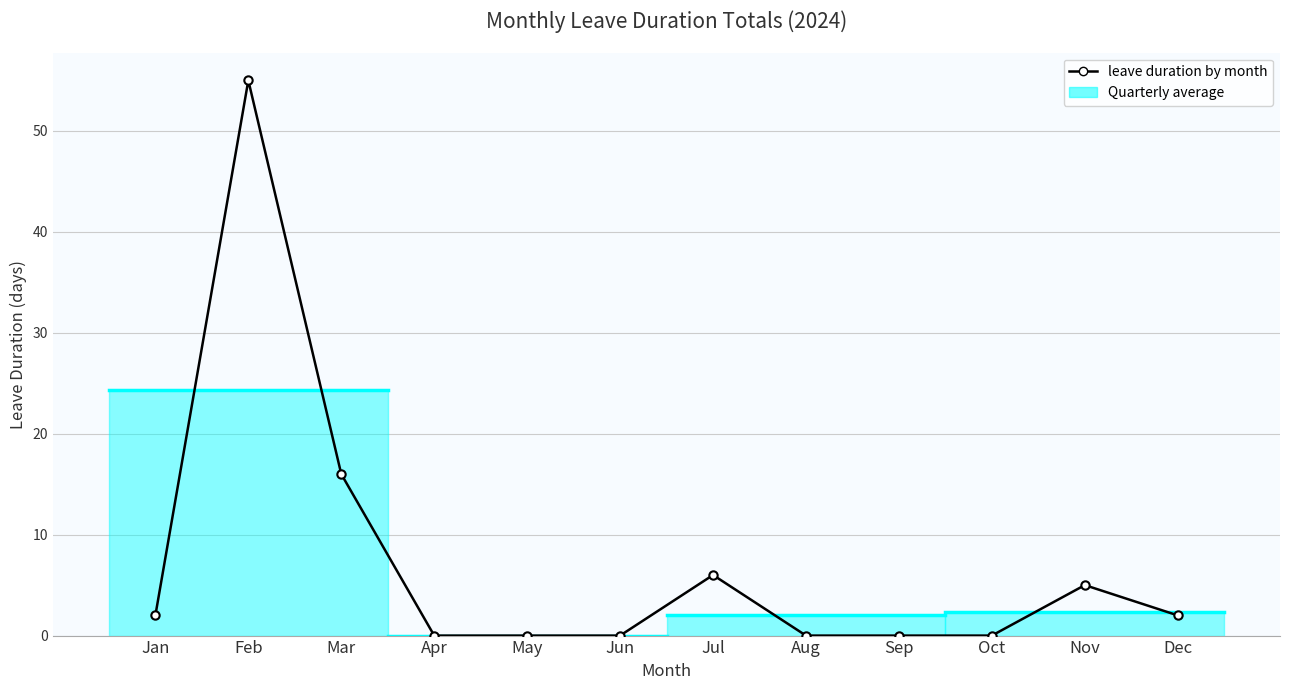

Reading left to right, transcribe all the data shown in this chart.

2	55	16	0	0	0	6	0	0	0	5	2